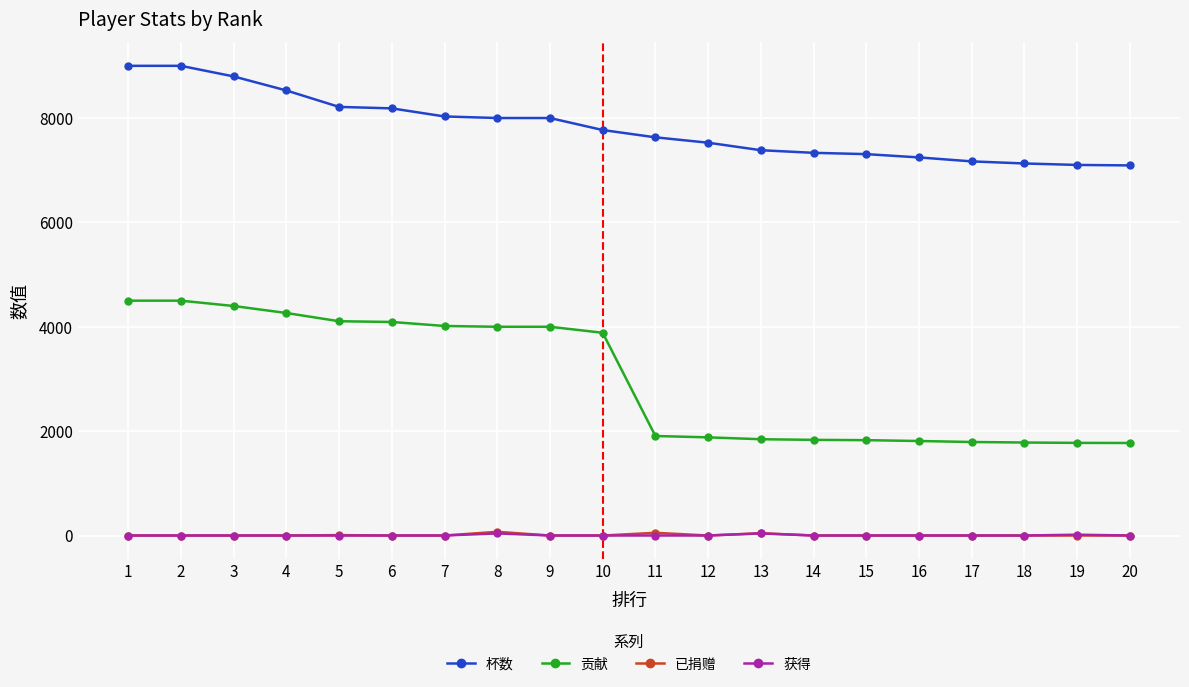

What is the value of the 已捐赠 point at the 11th from the left?

52